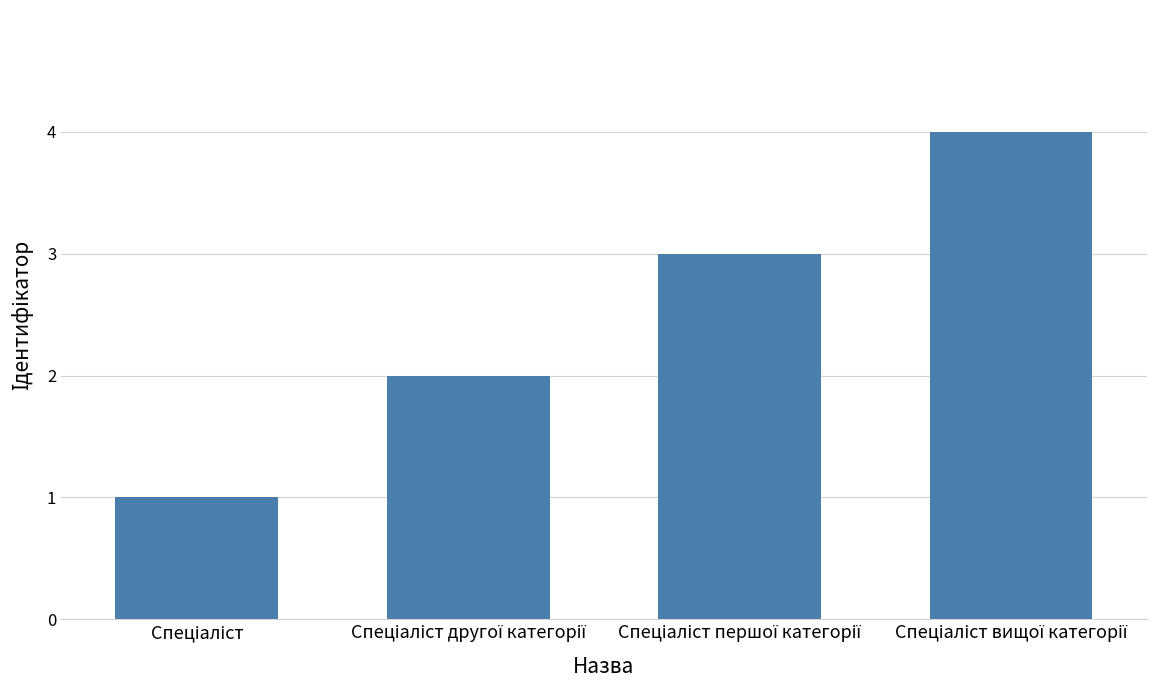

Reading right to left, transcribe all the data shown in this chart.

4	3	2	1